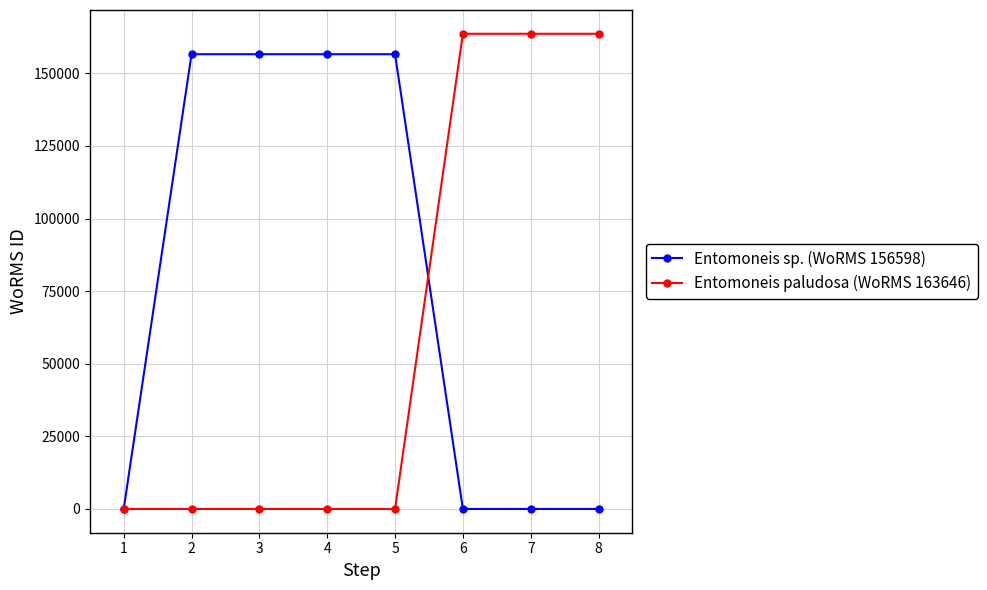

What is the difference between the maximum and second lowest values in the Entomoneis sp. (WoRMS 156598) series?

156598